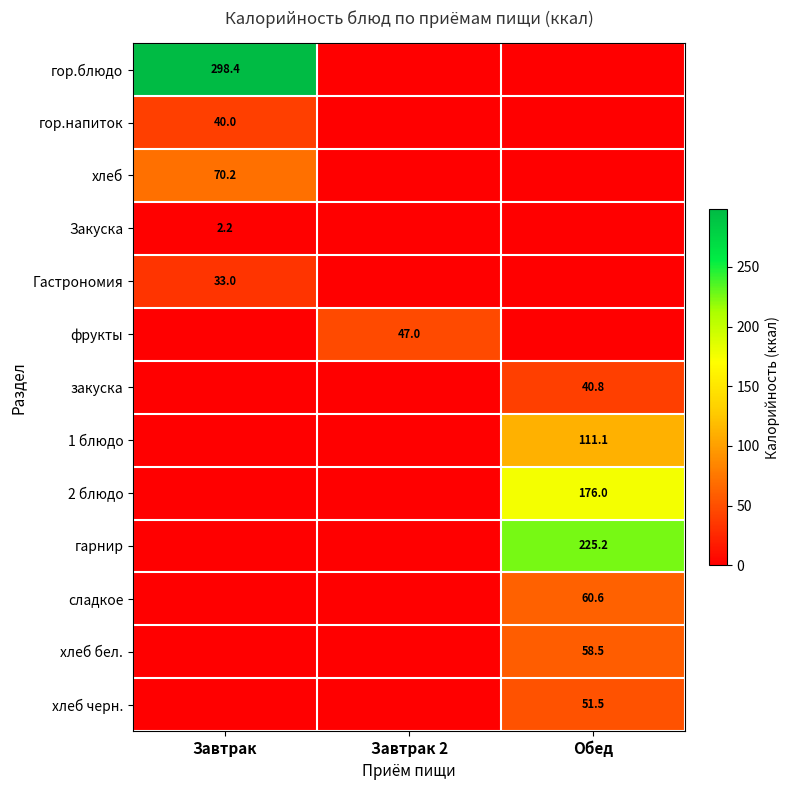

Is it true that 2 блюдо equals 176.0 at Обед?

True